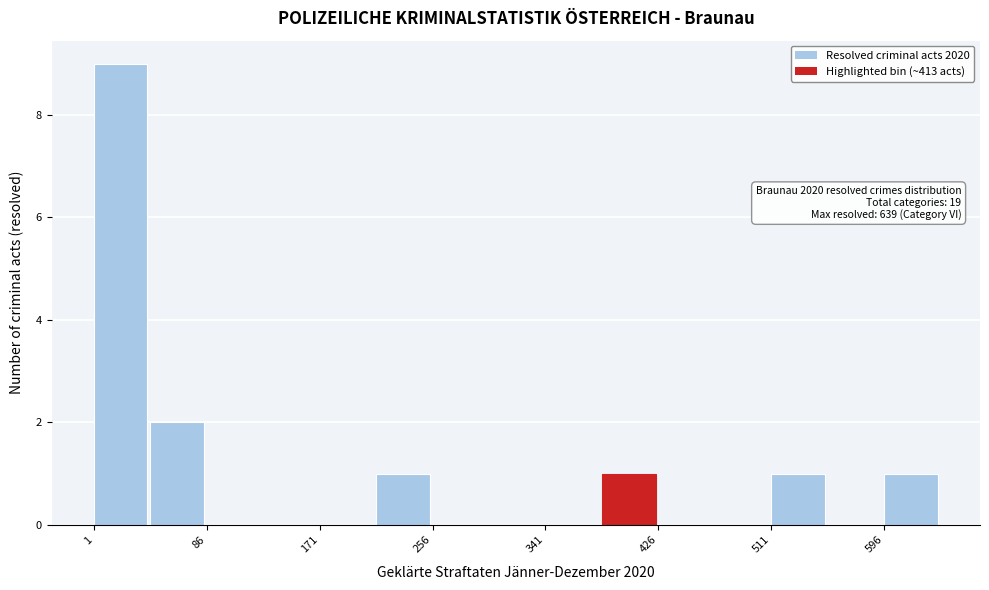

Which range on the x-axis has the tallest bar?

0 to 40